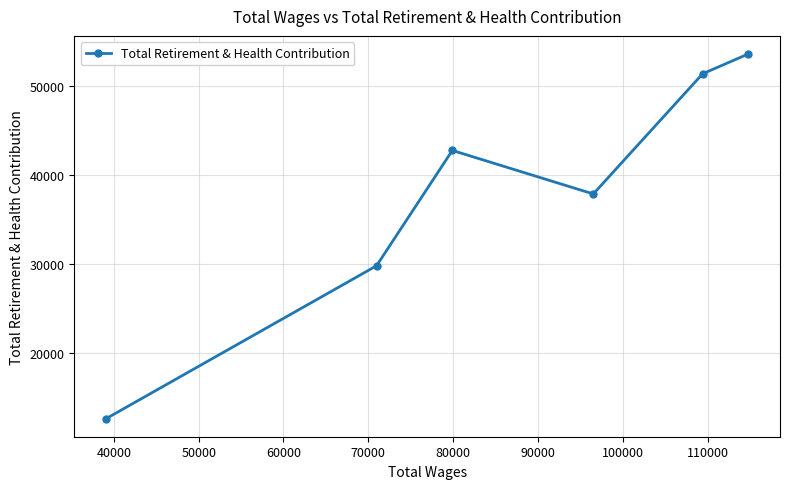

What is the minimum value shown in the chart?

12643